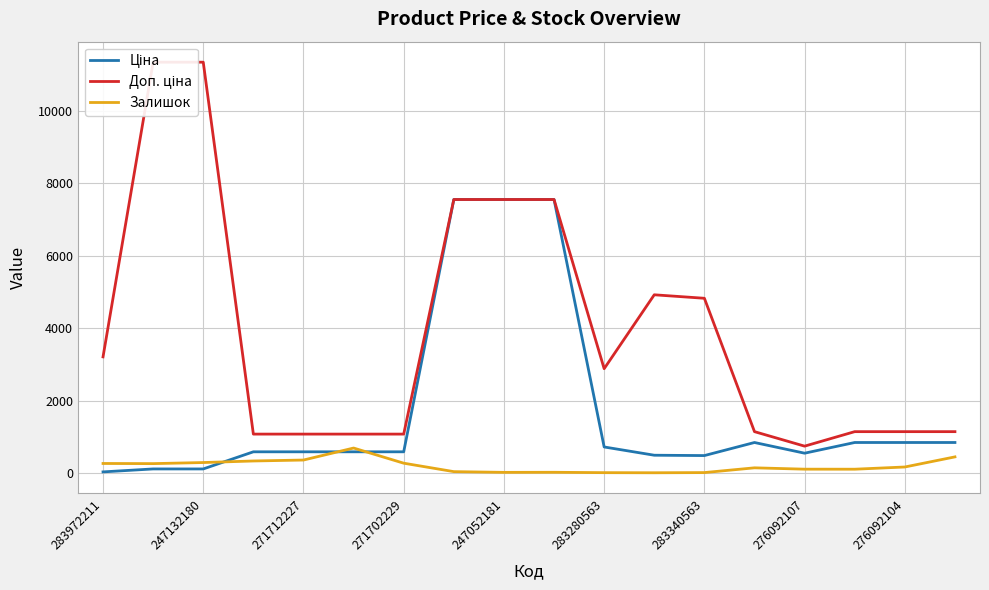

The value of Залишок at 283972211 is 264.0. True or false?

True